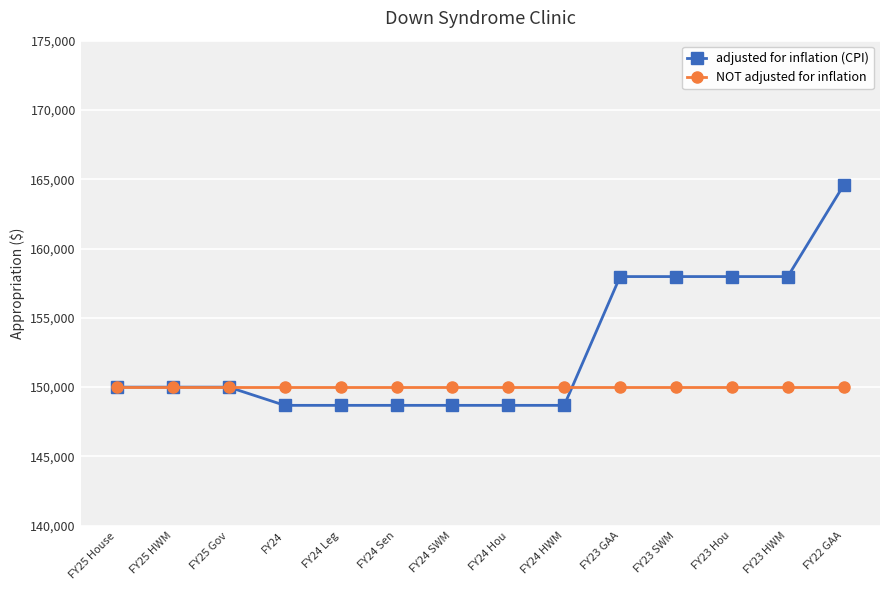

After their last crossing, which series has the higher values: NOT adjusted for inflation or adjusted for inflation (CPI)?

adjusted for inflation (CPI)